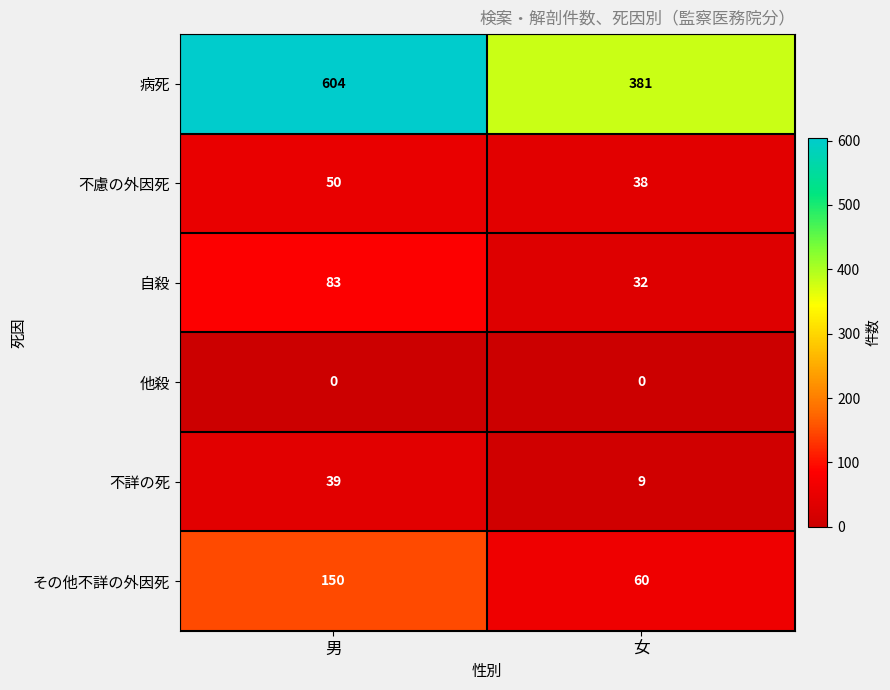

Rank the series by their maximum value, from highest to lowest.

病死, その他不詳の外因死, 自殺, 不慮の外因死, 不詳の死, 他殺